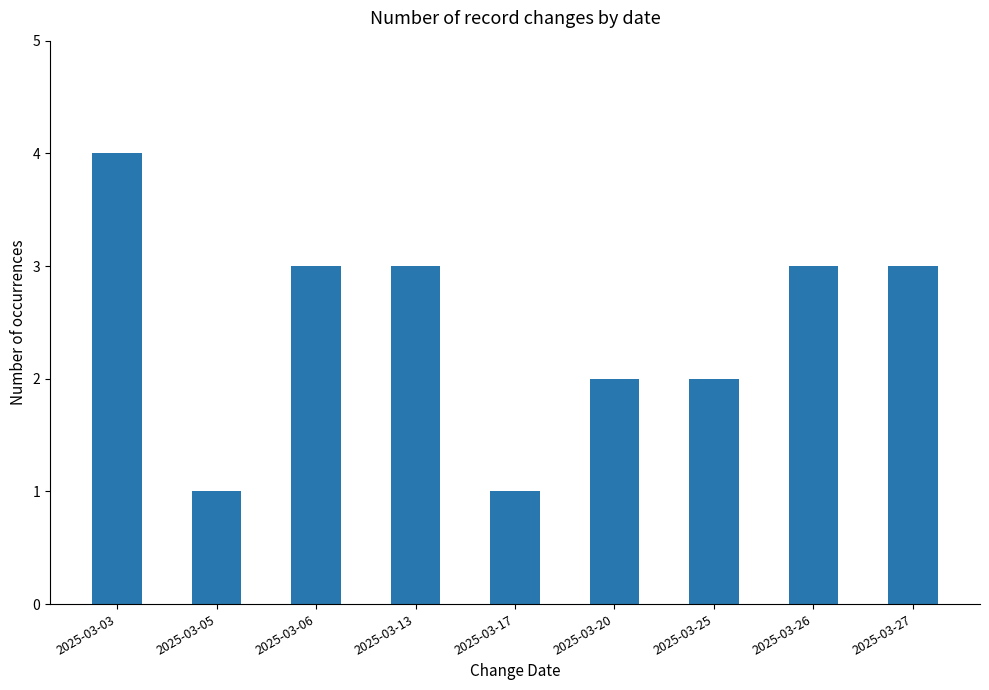

What is the change in value from 2025-03-05 to 2025-03-20?

+1